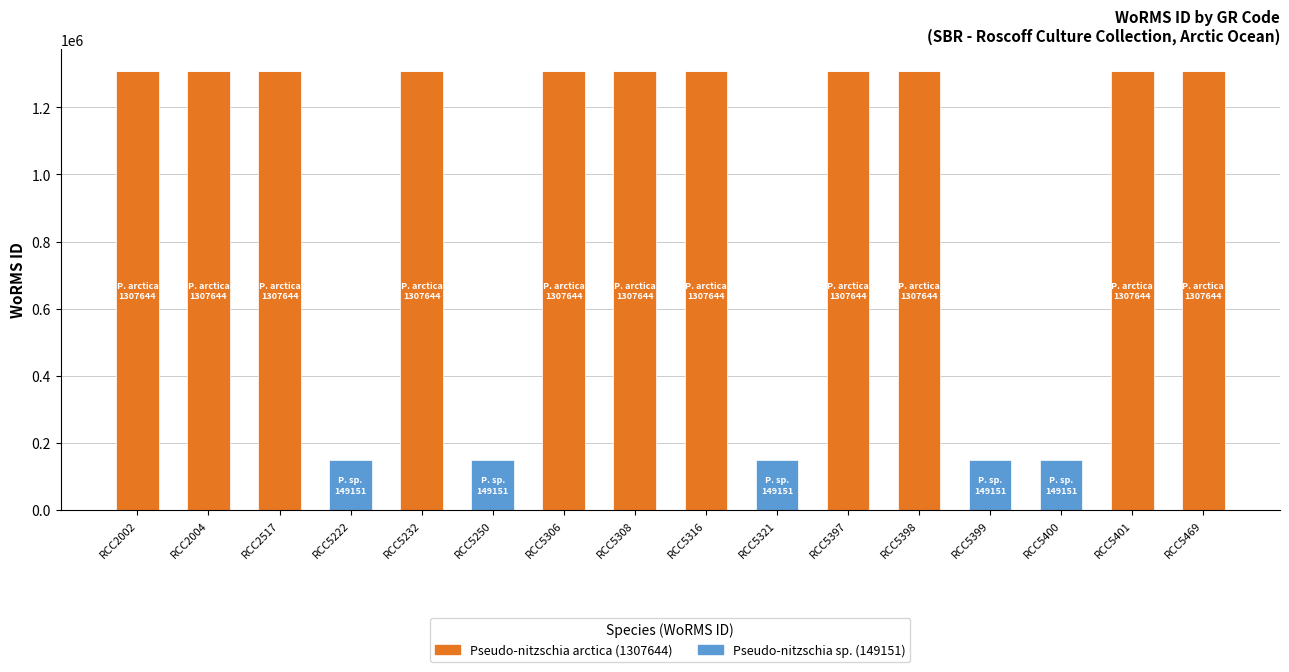

The value of Pseudo-nitzschia arctica (1307644) at RCC5316 is 605403. True or false?

False